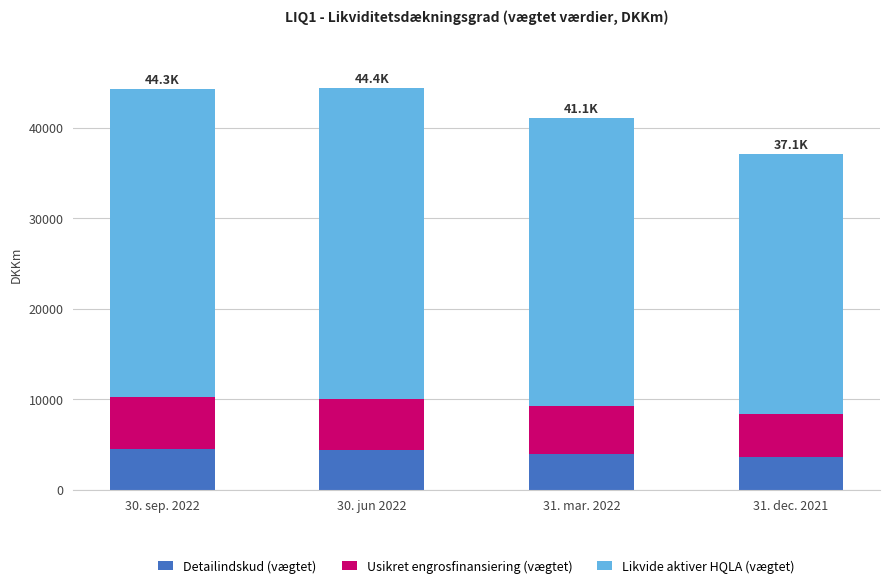

True or false: Detailindskud (vægtet) has a value of 3563.8 at 31. dec. 2021.

True